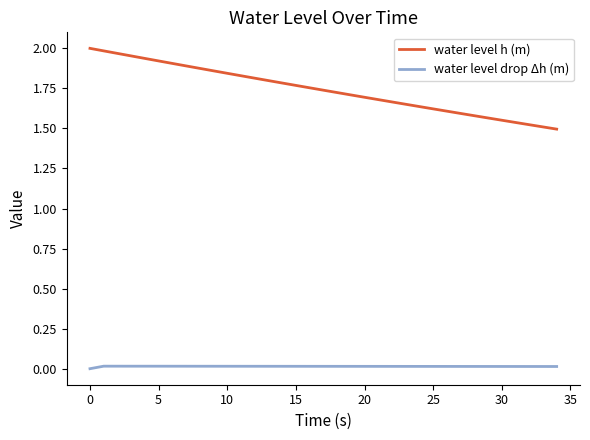

True or false: water level h (m) and water level drop Δh (m) cross at least once.

False